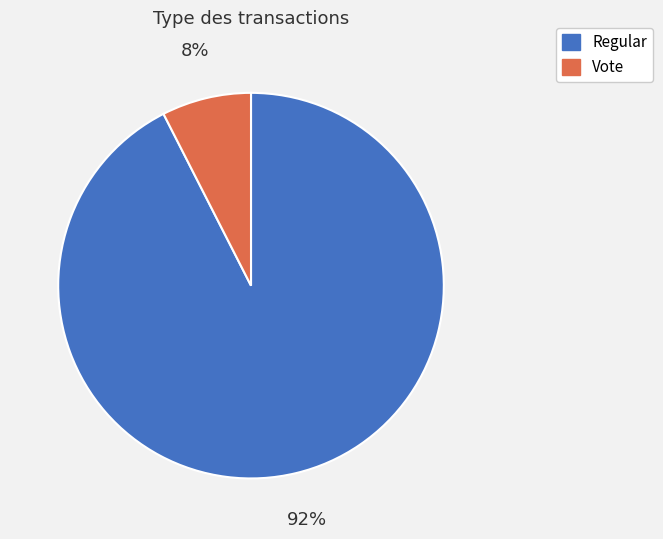

Does Vote account for over 50% of the chart?

No